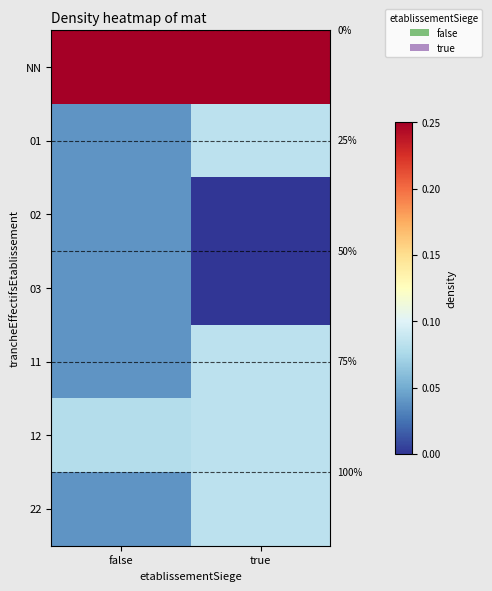

How many data points in 02 are above 0?

1